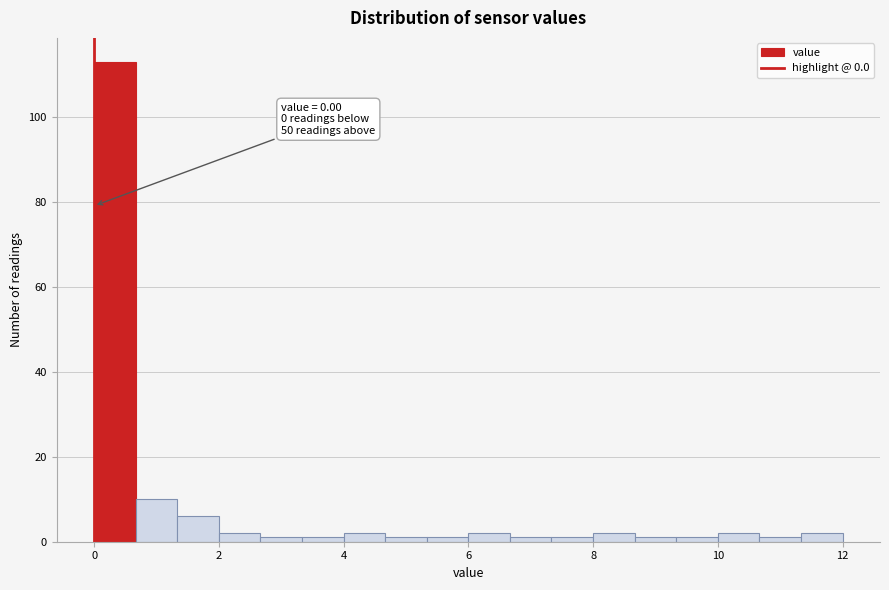

Read against the x-axis, roughly where is the centre of the tallest bar?

0.4